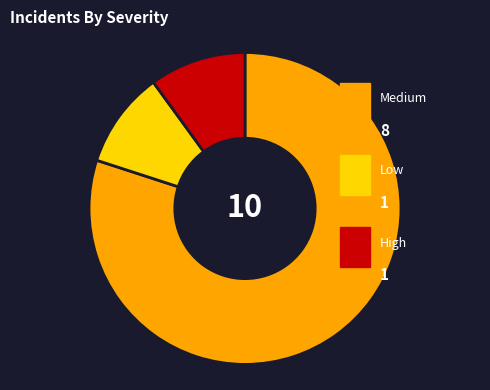

Is there any slice that represents more than half of the pie?

Yes